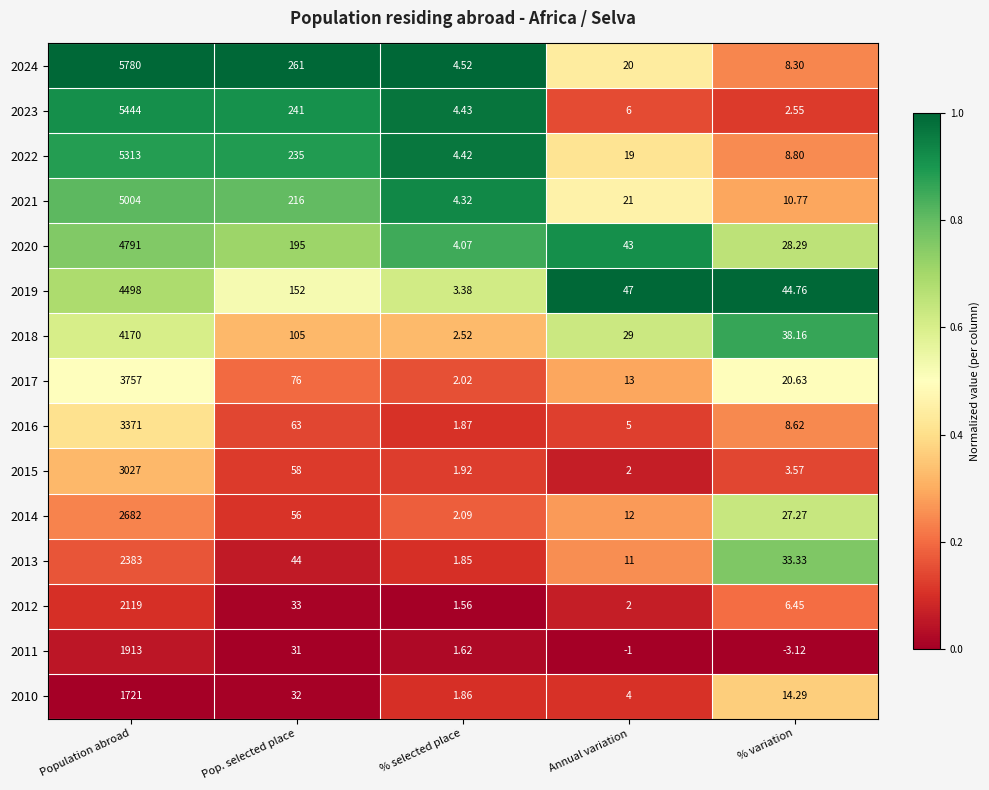

At % variation, list the series in order from largest to smallest.

2019, 2018, 2013, 2020, 2014, 2017, 2010, 2021, 2022, 2016, 2024, 2012, 2015, 2023, 2011